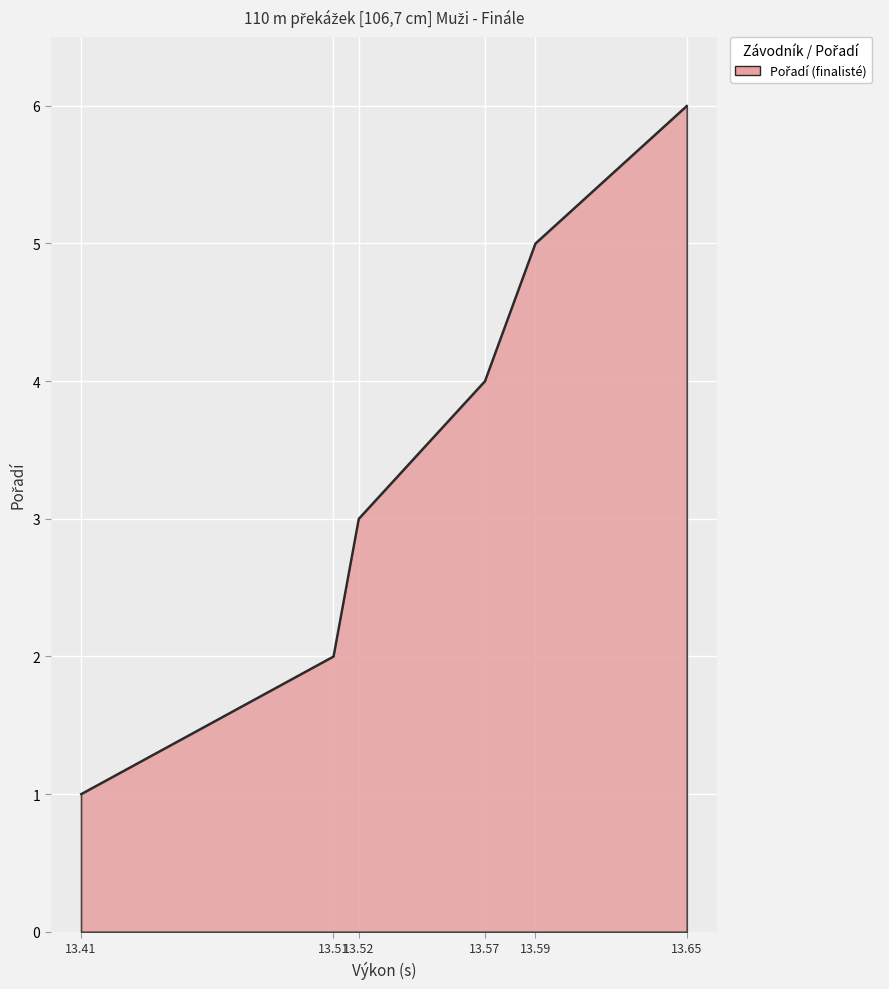

Rank the categories by value from highest to lowest.

13.65, 13.59, 13.57, 13.52, 13.51, 13.41